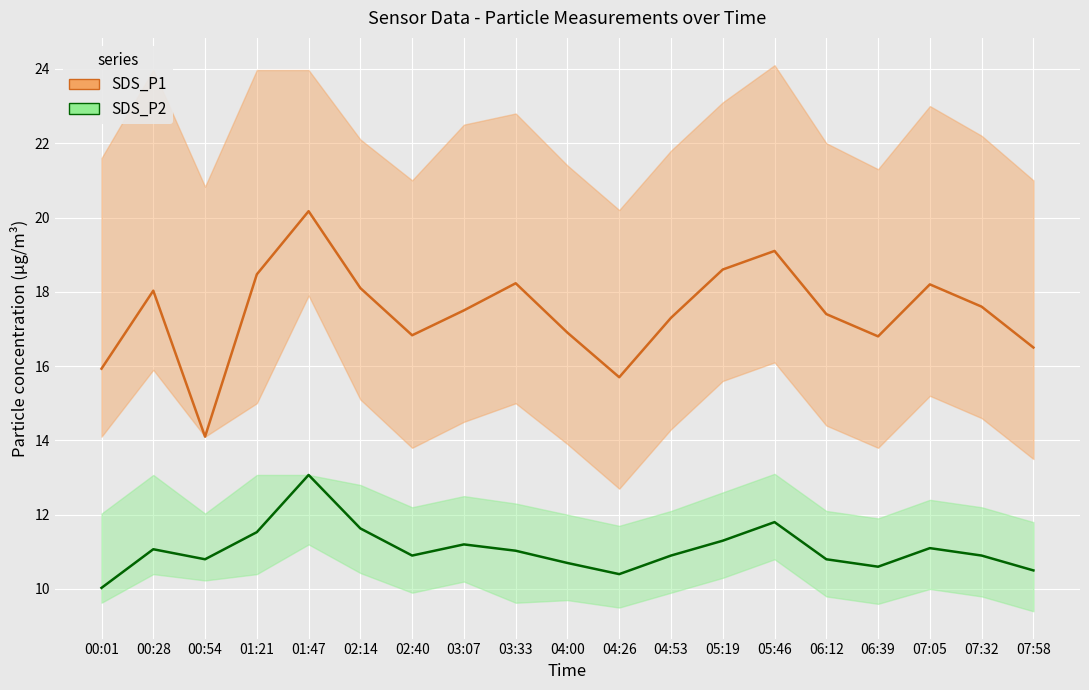

At which category does SDS_P2 reach its first local valley?

00:54